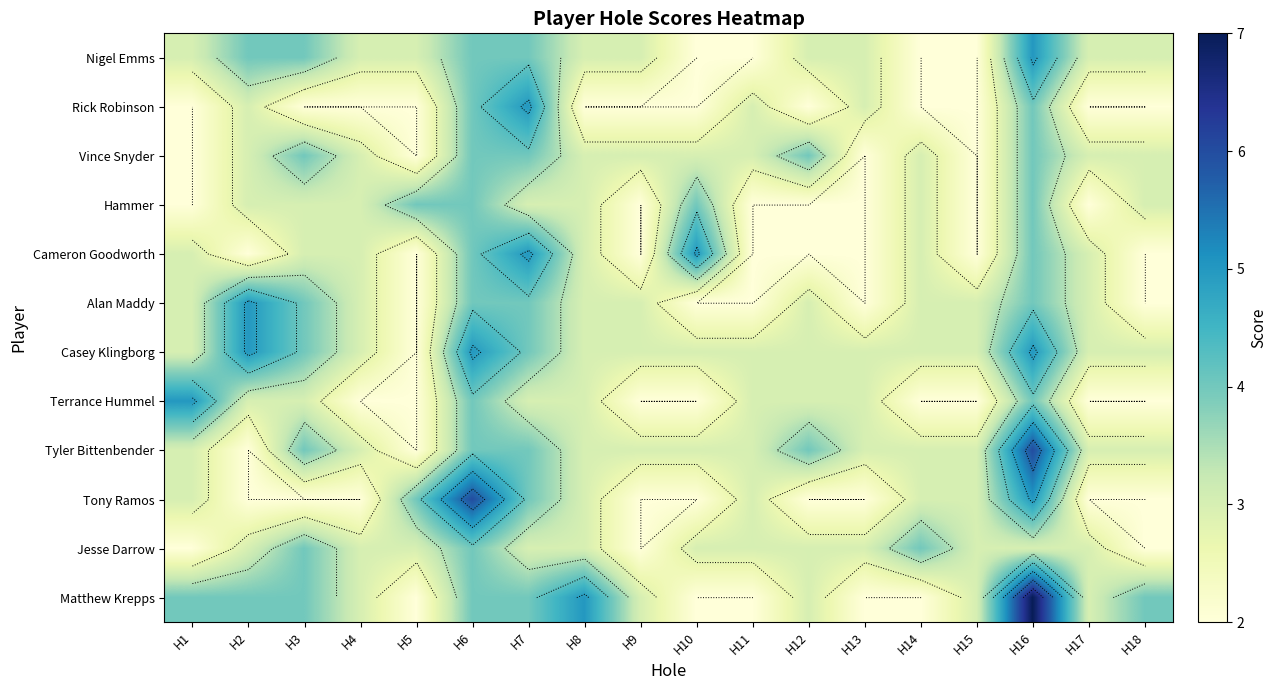

Which series has the widest spread of values?

Matthew Krepps